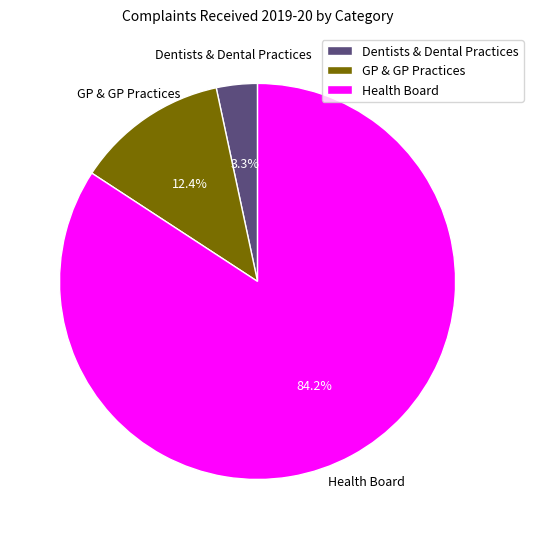

Which category has the biggest portion of the pie?

Health Board